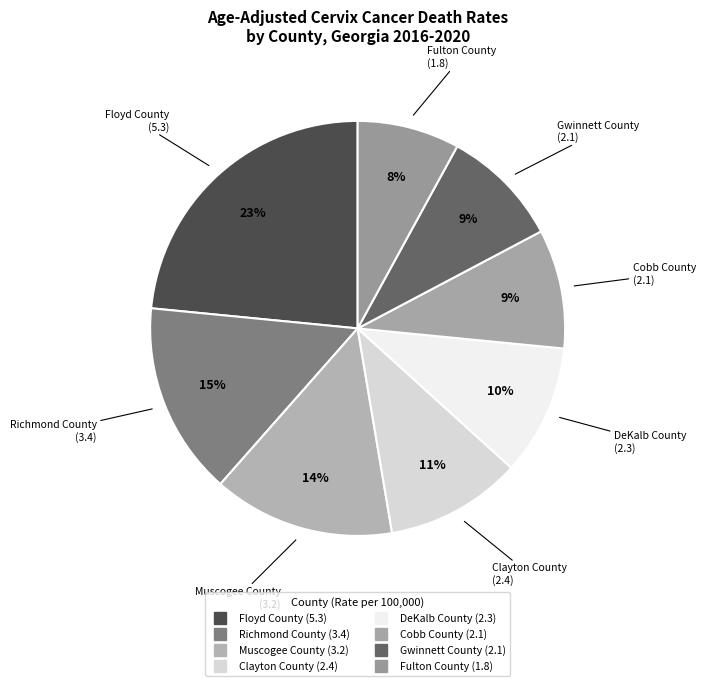

To the nearest percent, what percentage of the pie is Muscogee County?

14%